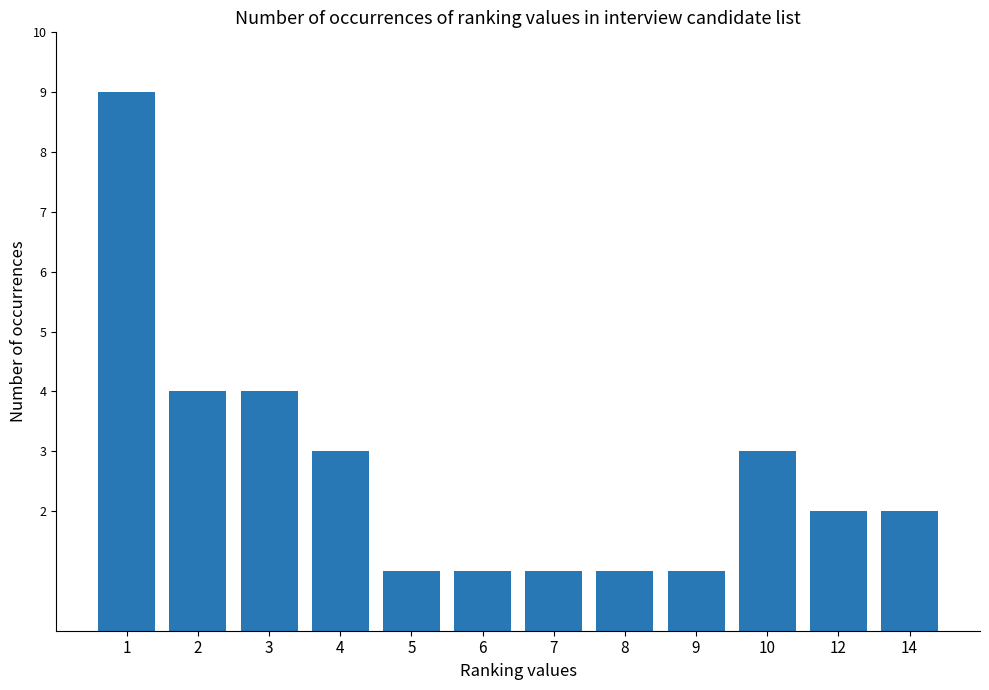

What is the smallest value displayed?

1